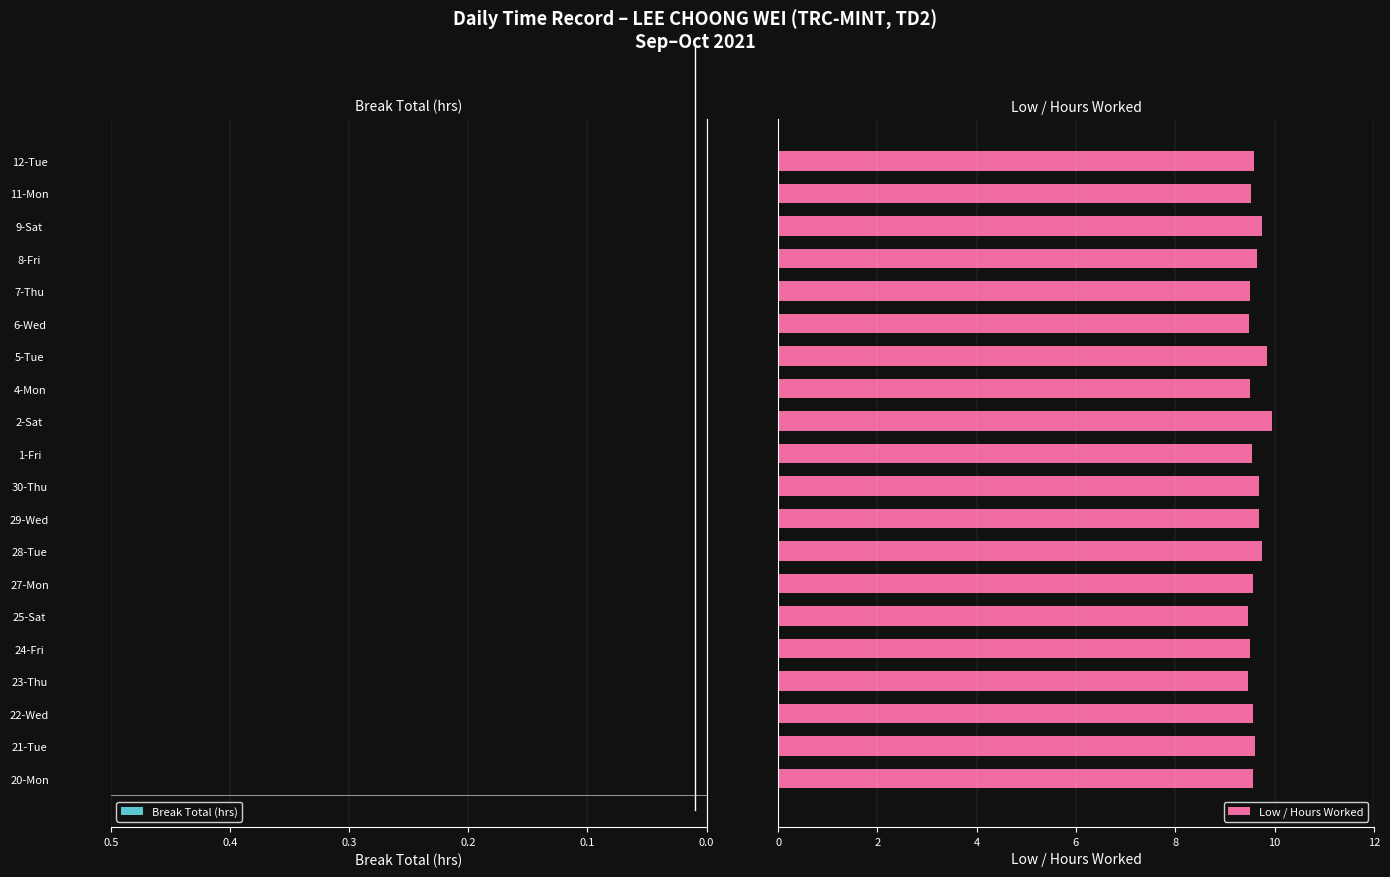

What is the minimum value shown in the chart?

9.5